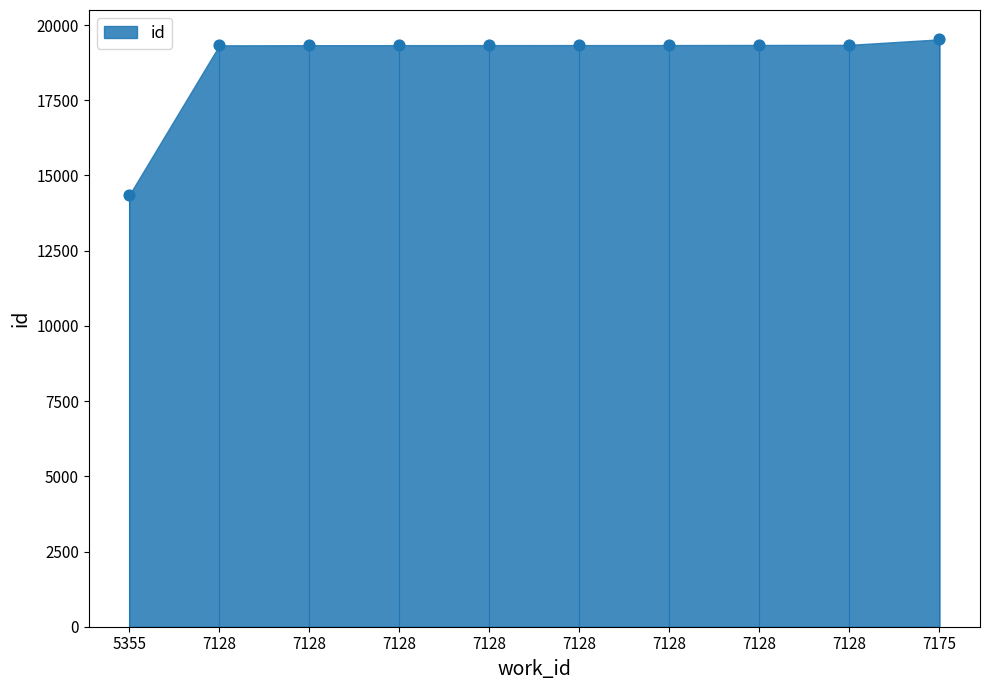

What is the average Y value?

18854